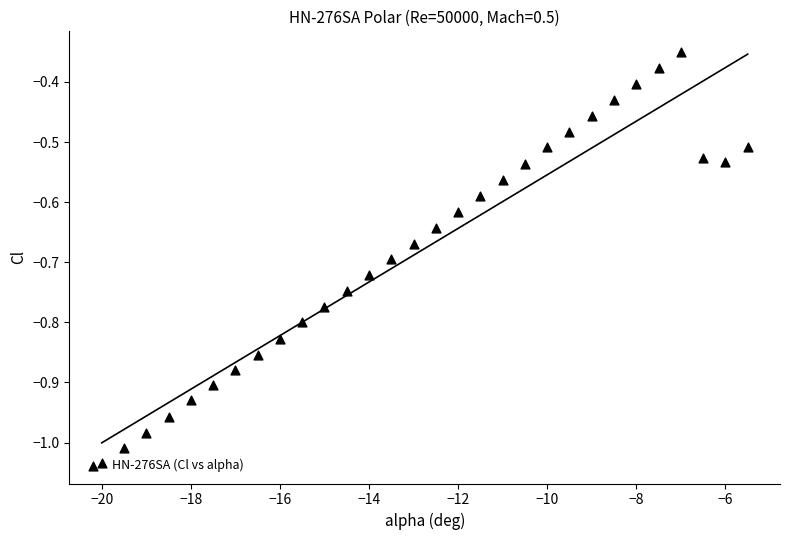

Which has a higher value, 24 or −20?

24